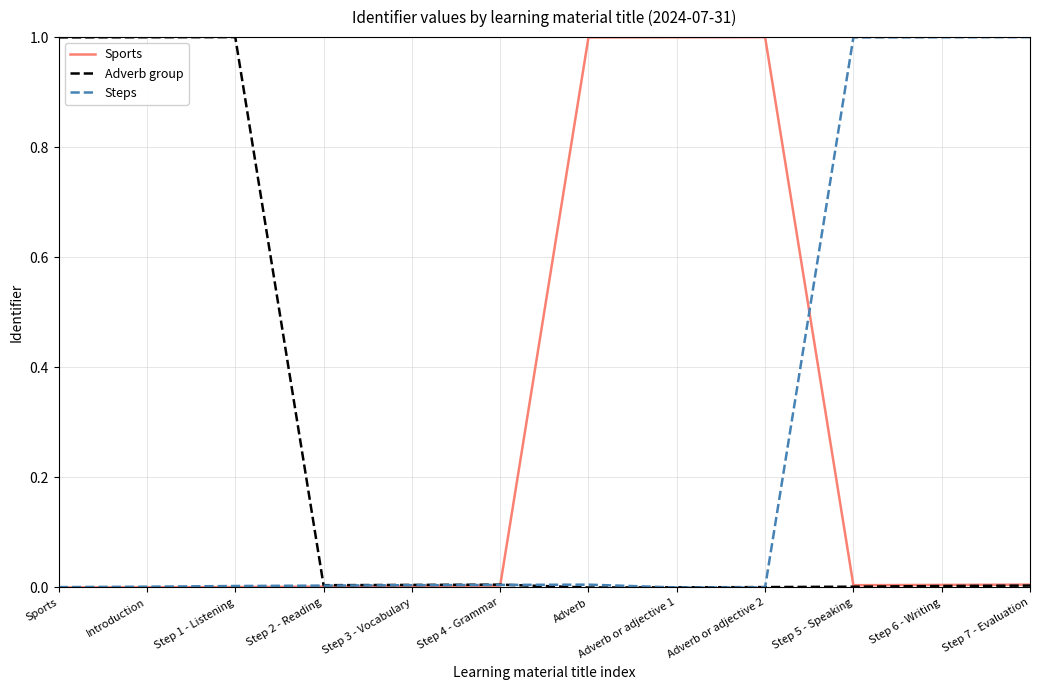

What is the maximum value shown in the chart?

1.0